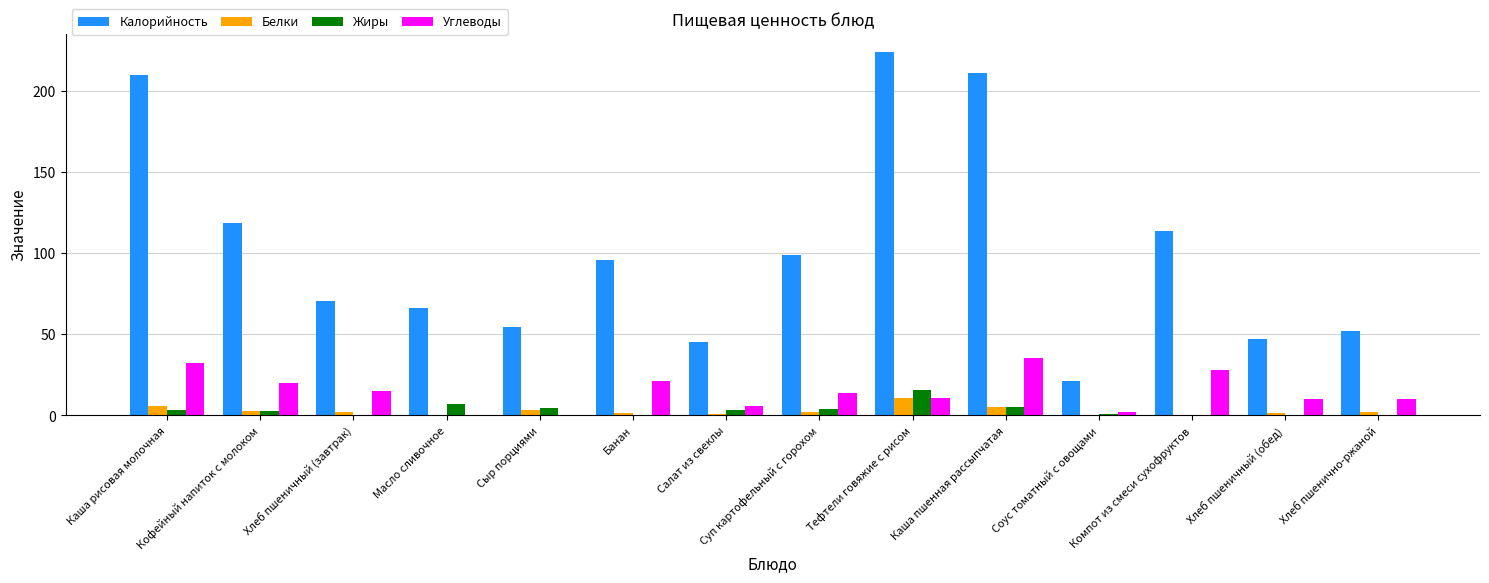

What is the highest value of the Белки series?

10.5